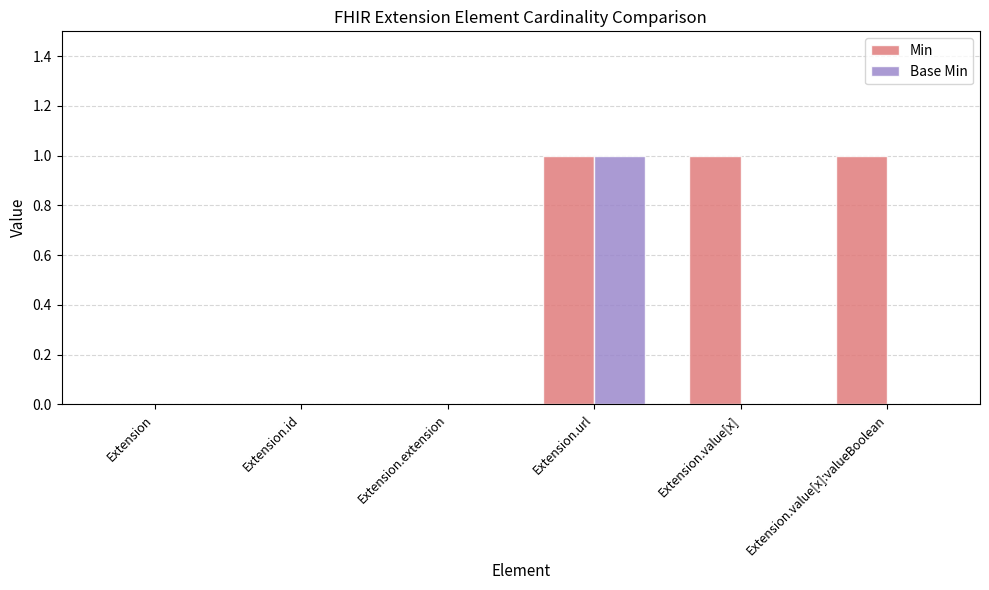

How many data points does each series have?

6